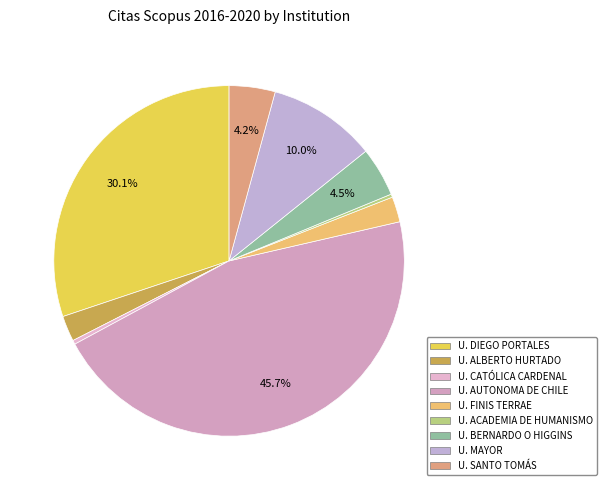

How many slices are in this pie chart?

9